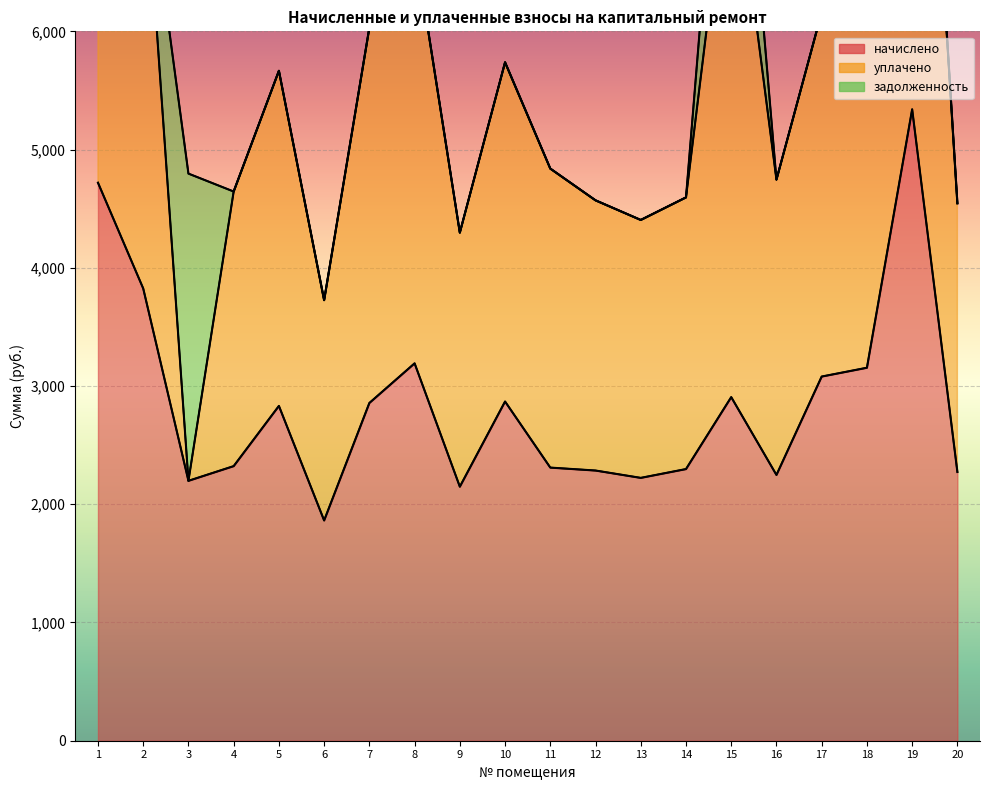

The value of начислено at 13 is 944.8. True or false?

False